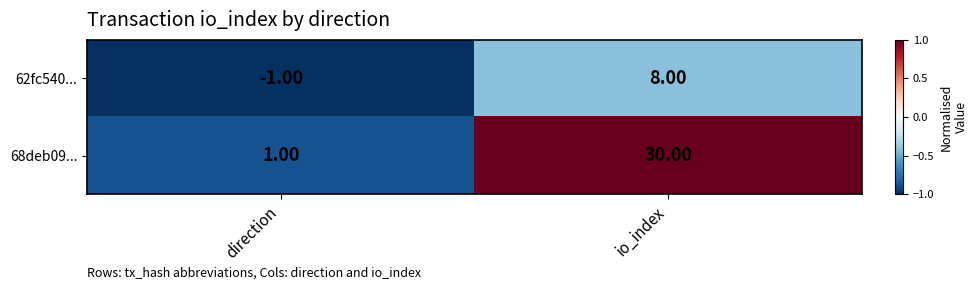

List the series in order of their peak value, lowest first.

62fc540..., 68deb09...